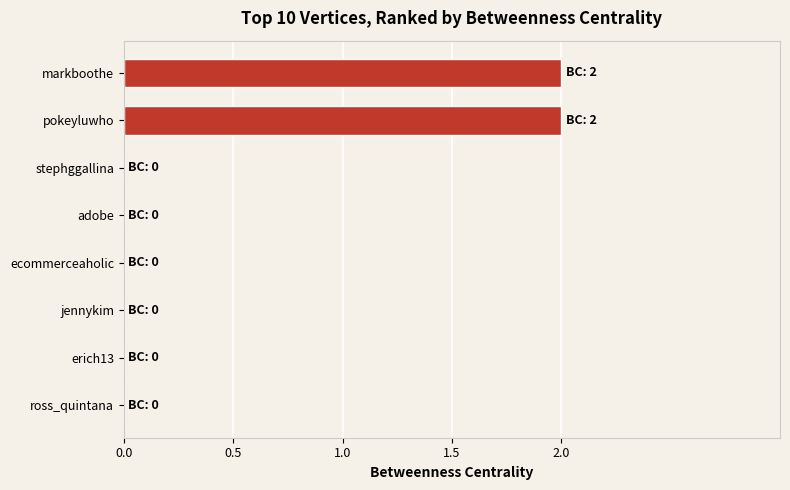

Between pokeyluwho and stephggallina, which is larger?

pokeyluwho